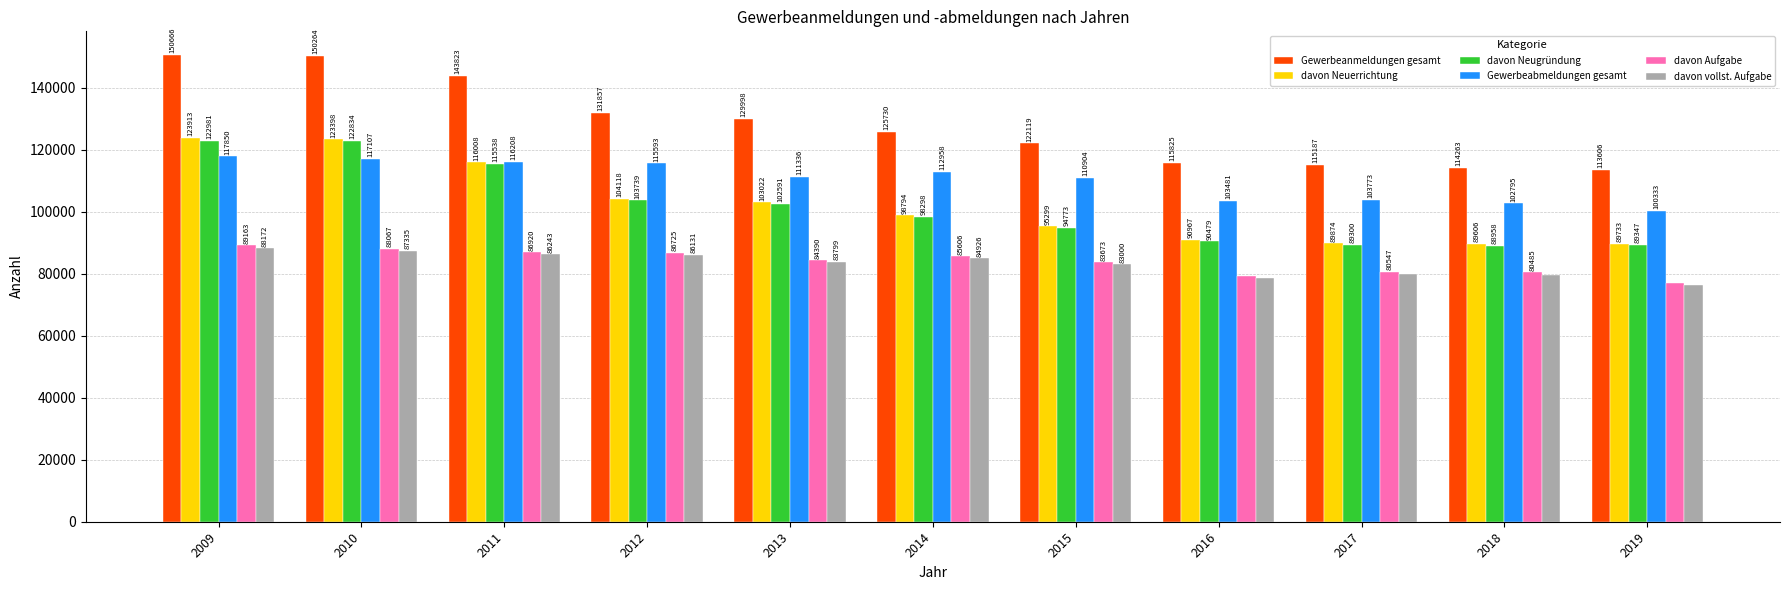

What is the difference between the maximum and second lowest values in the davon Neugründung series?

33681